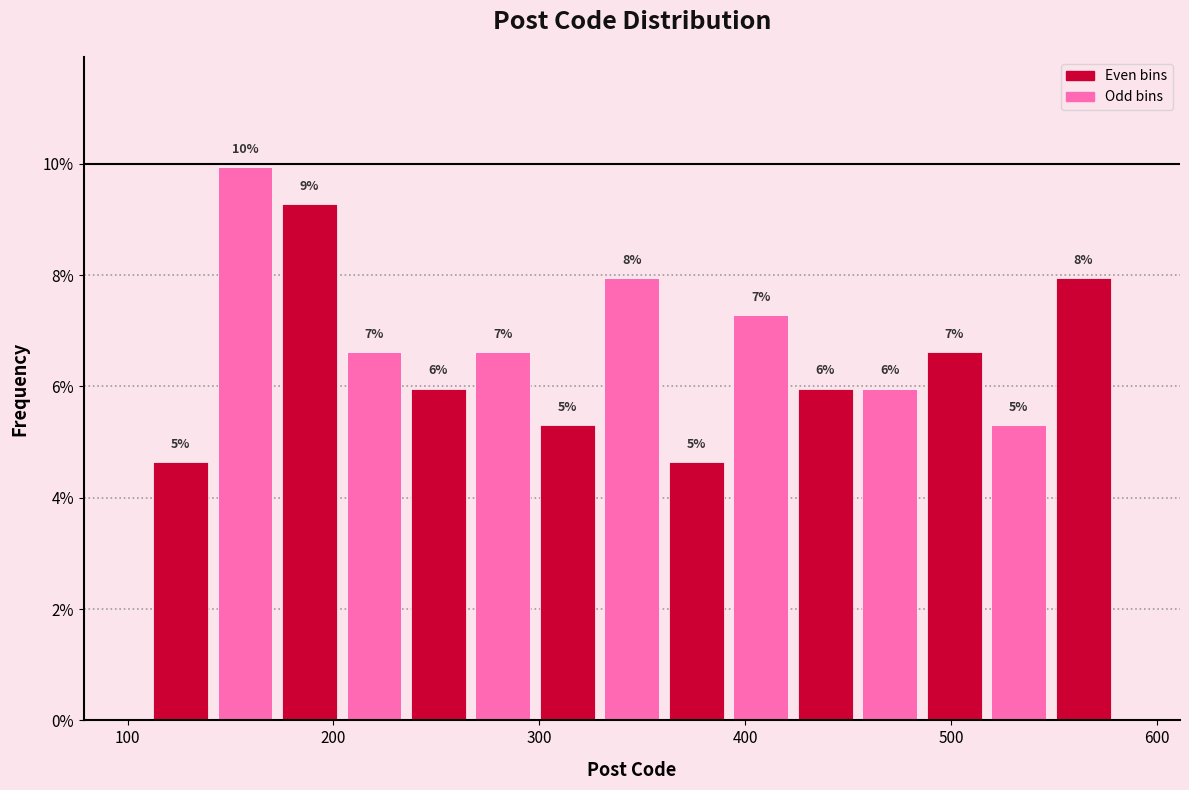

Read against the x-axis, roughly where is the centre of the tallest bar?

160